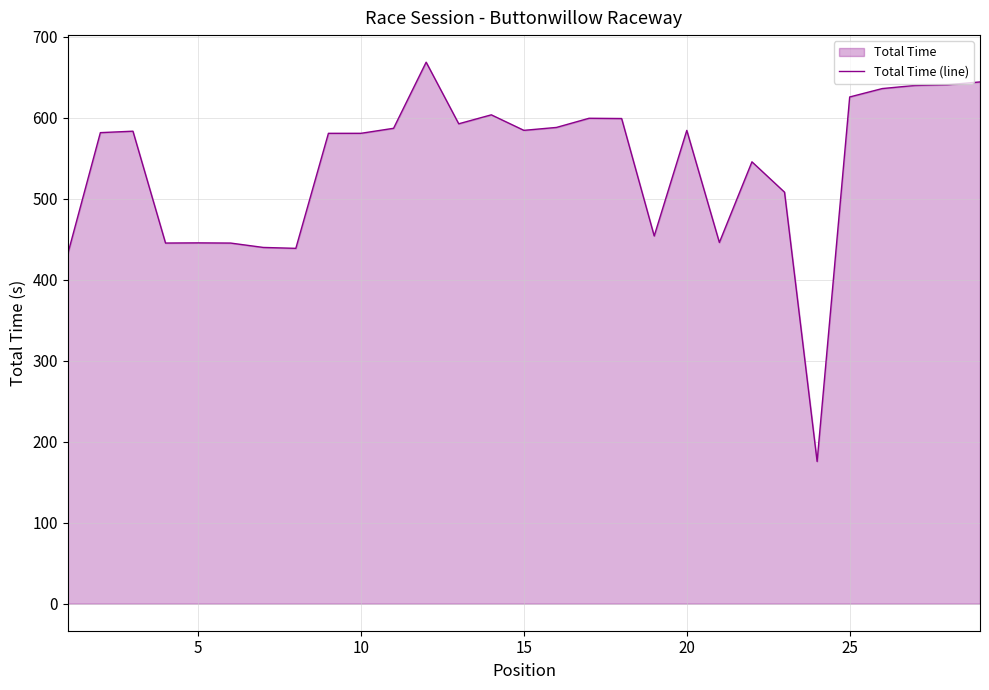

What is the greatest value displayed?

668.4